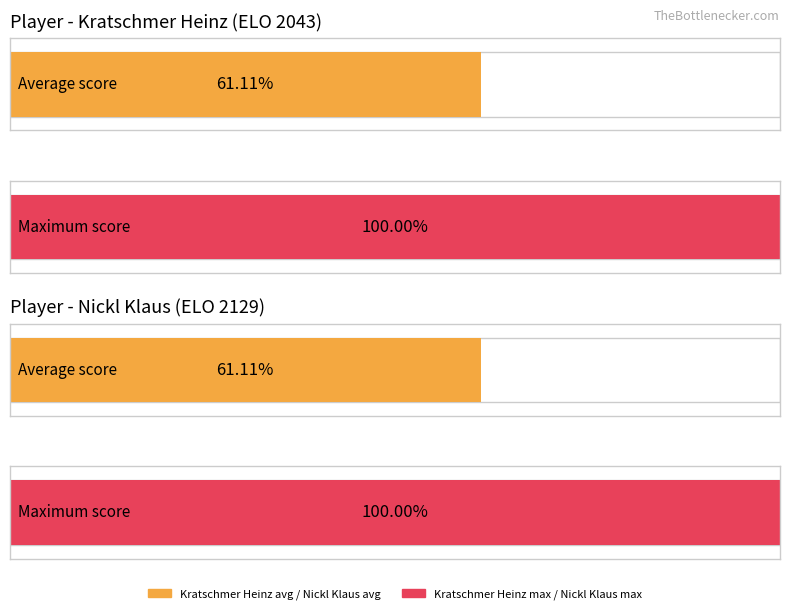

What is the maximum value for Kratschmer Heinz?

1.0